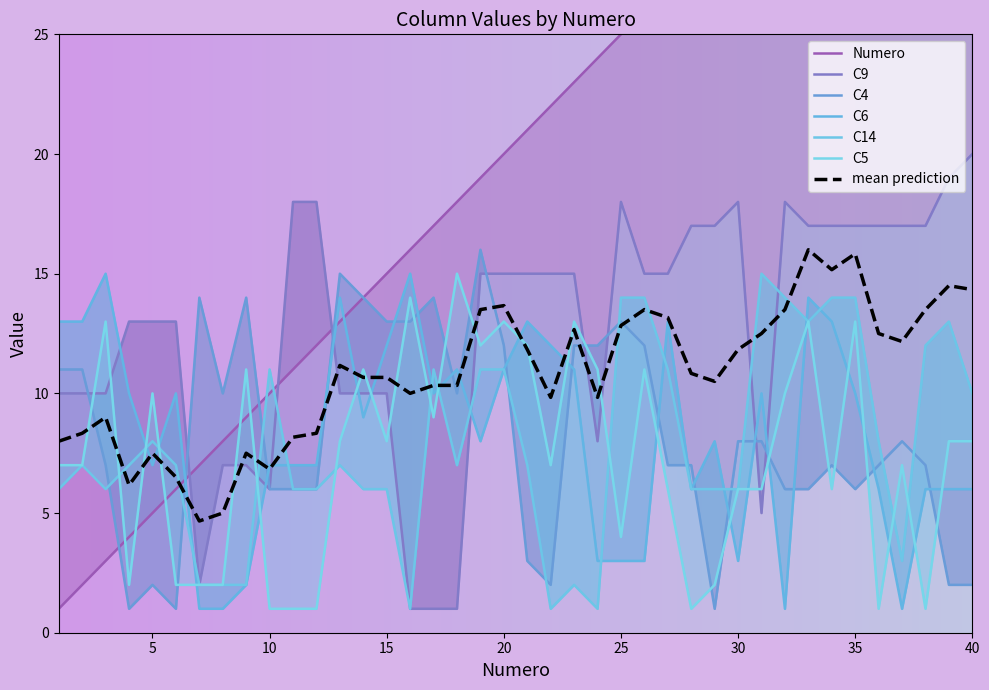

The C5 series shows 15 at 5. True or false?

False